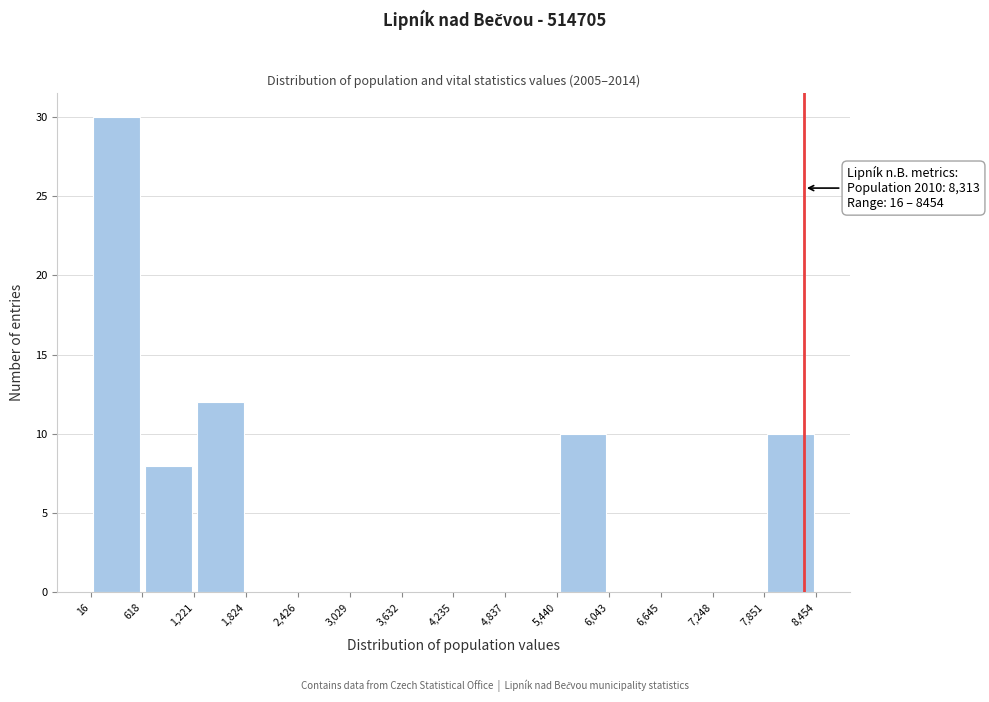

Which range on the x-axis has the tallest bar?

16 to 618